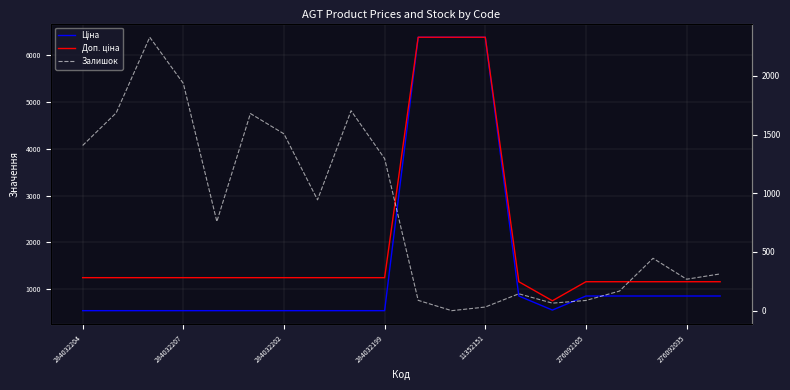

How many intersections are there between Залишок and Доп. ціна?

5